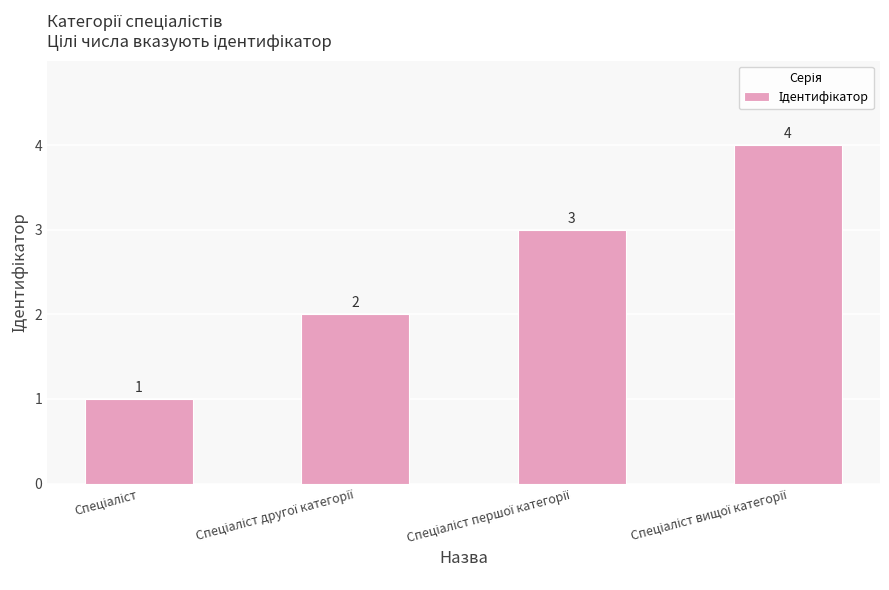

What is the maximum value shown in the chart?

4